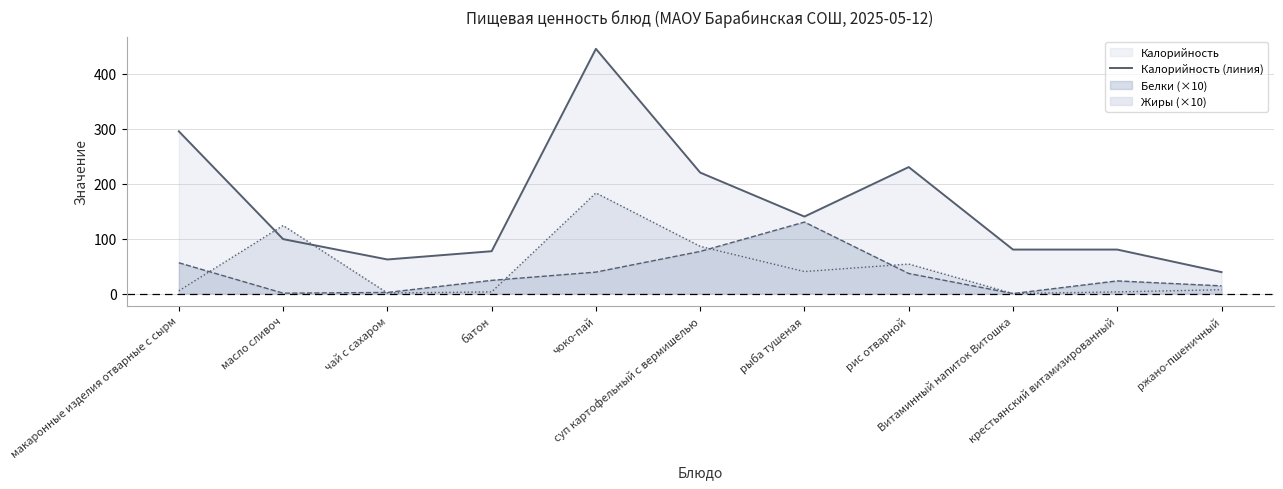

At which category does the chart reach its peak across all series?

чоко-пай